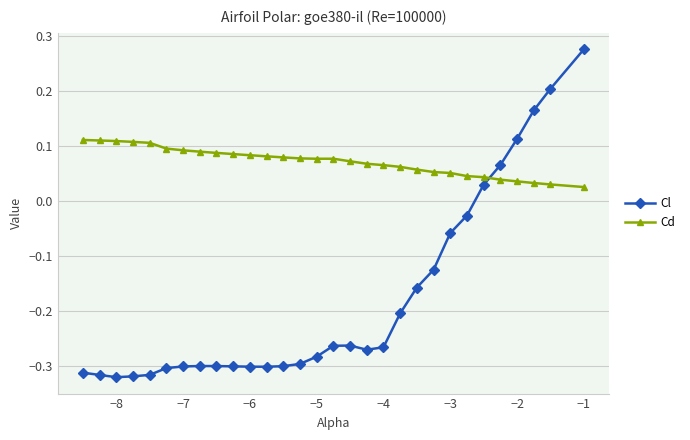

What is the sum of all Cd values?

2.2